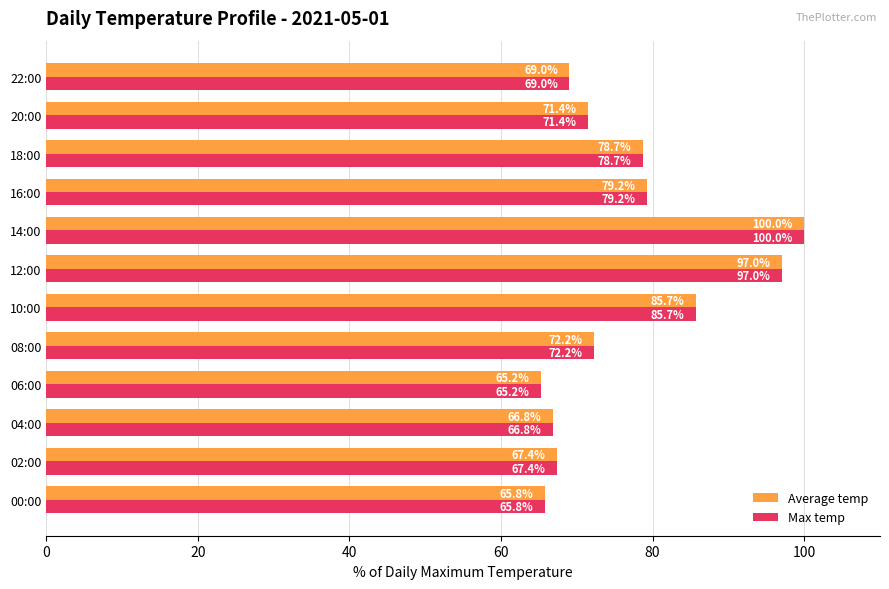

What is the difference between the Average temp values at 02:00 and 20:00?

4.0